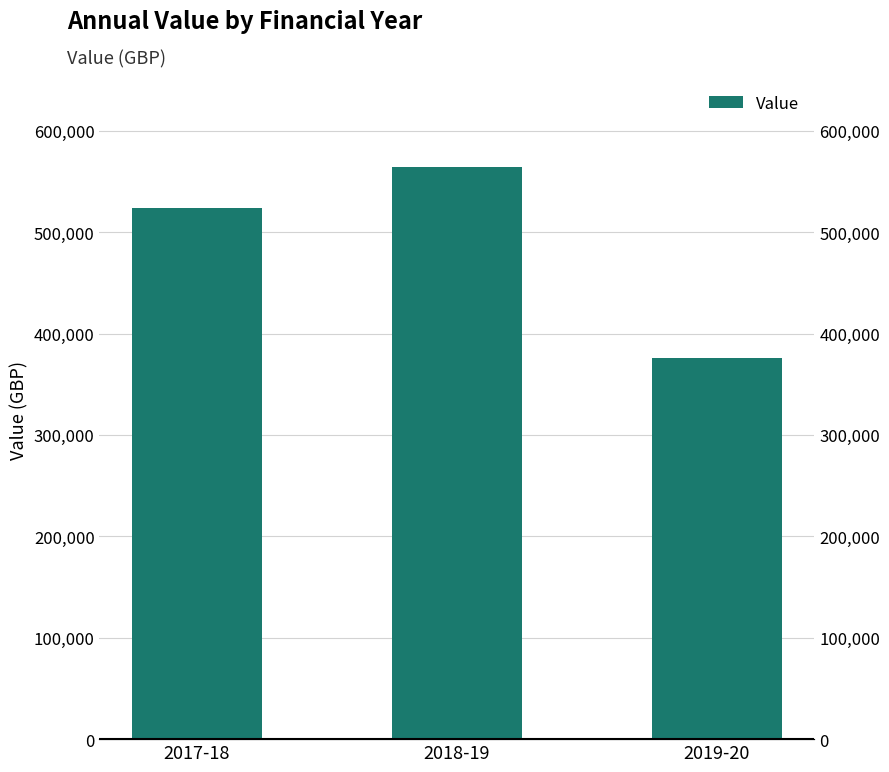

What is the value of the 3rd bar from the left?

375553.8